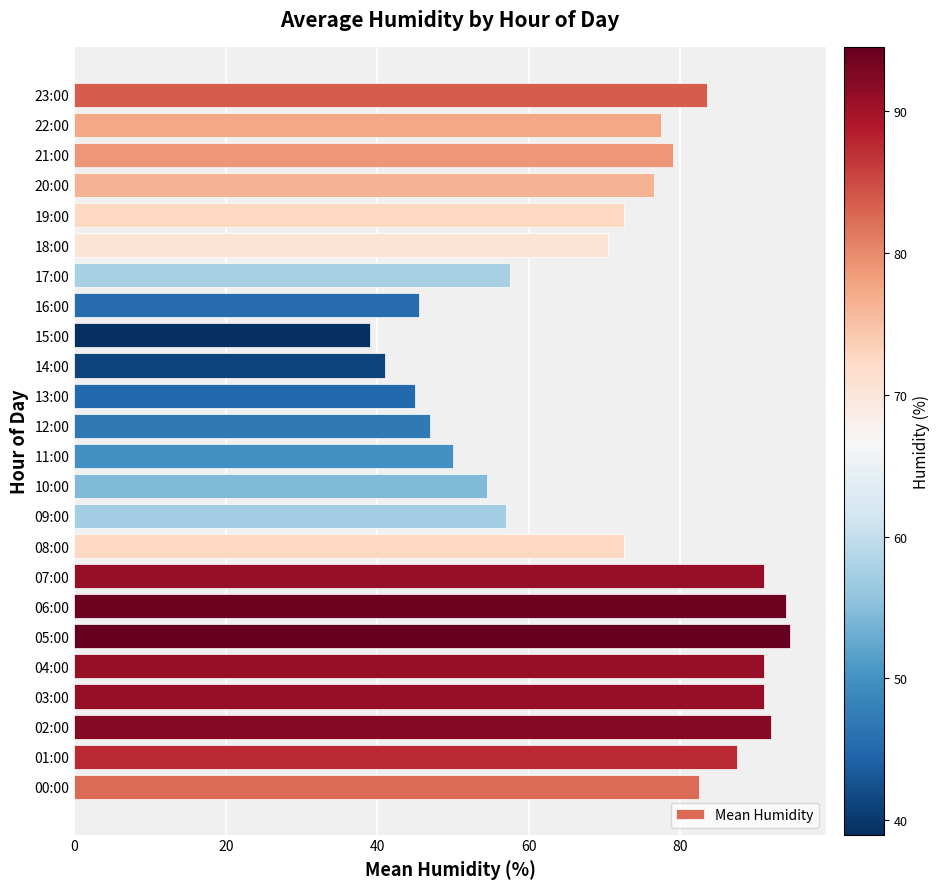

What is the smallest value displayed?

39.0